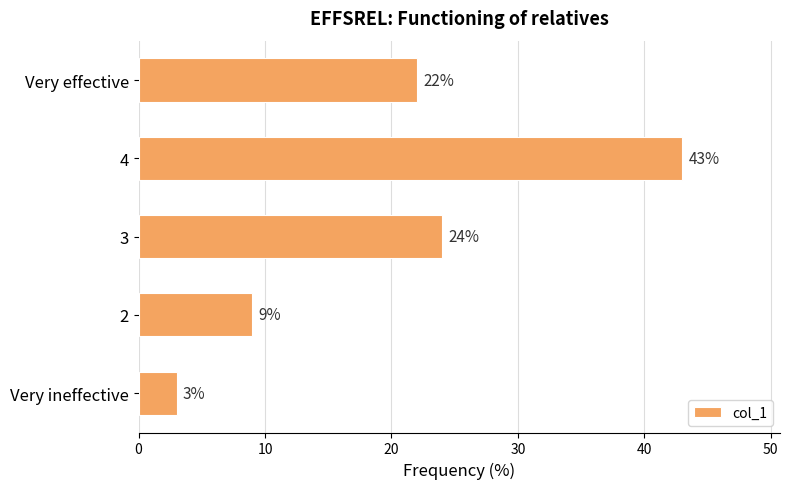

What is the difference between the maximum and second lowest values?

34